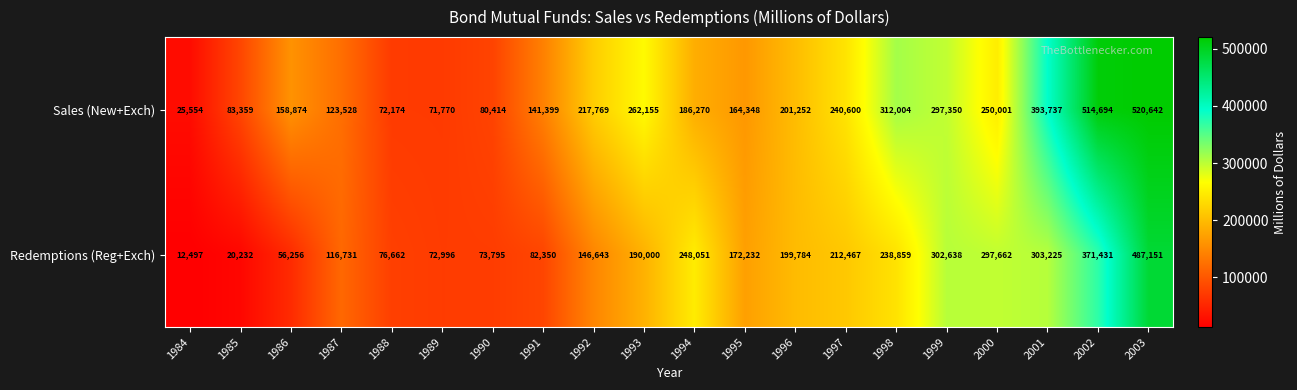

At which label does Sales (New+Exch) first exceed 201252?

1992